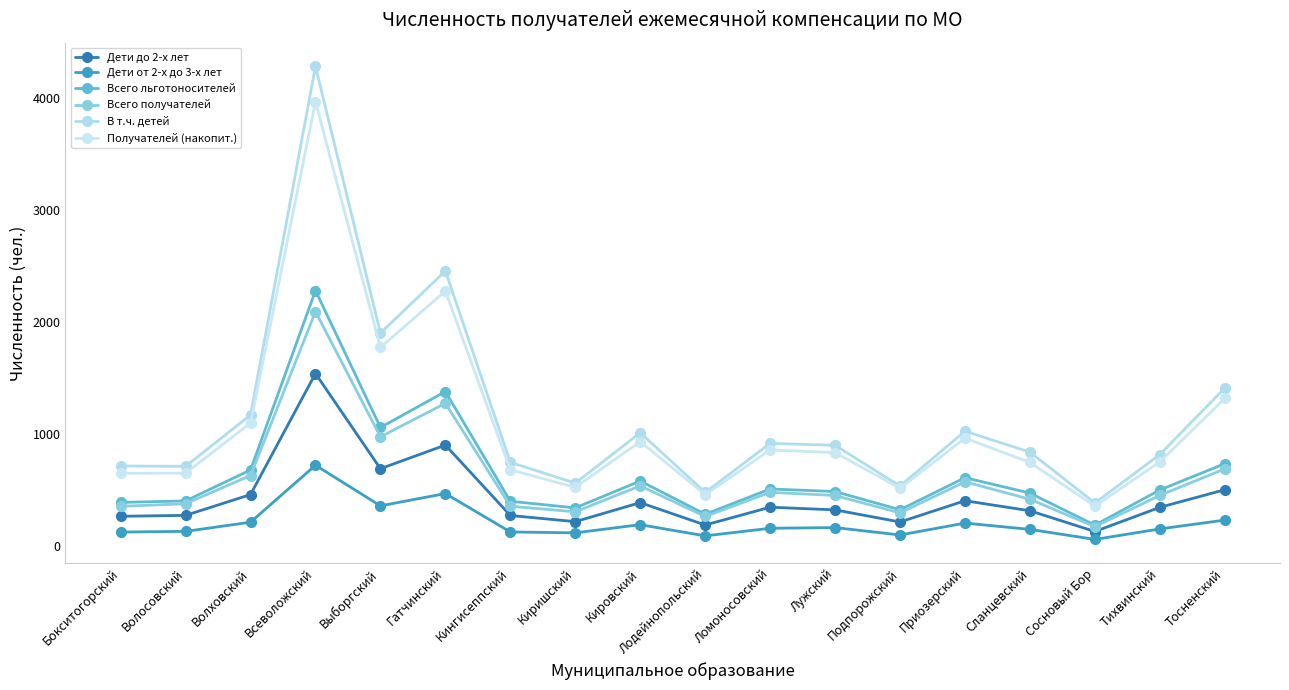

What is the value of the Всего получателей point at the 3rd from the left?

626